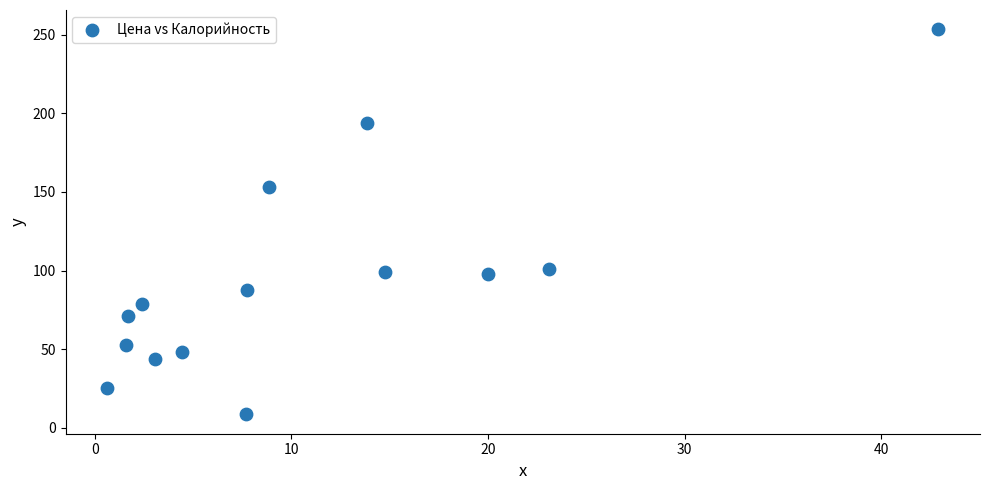

What Y value in the scatter plot is closest to 130?

153.4